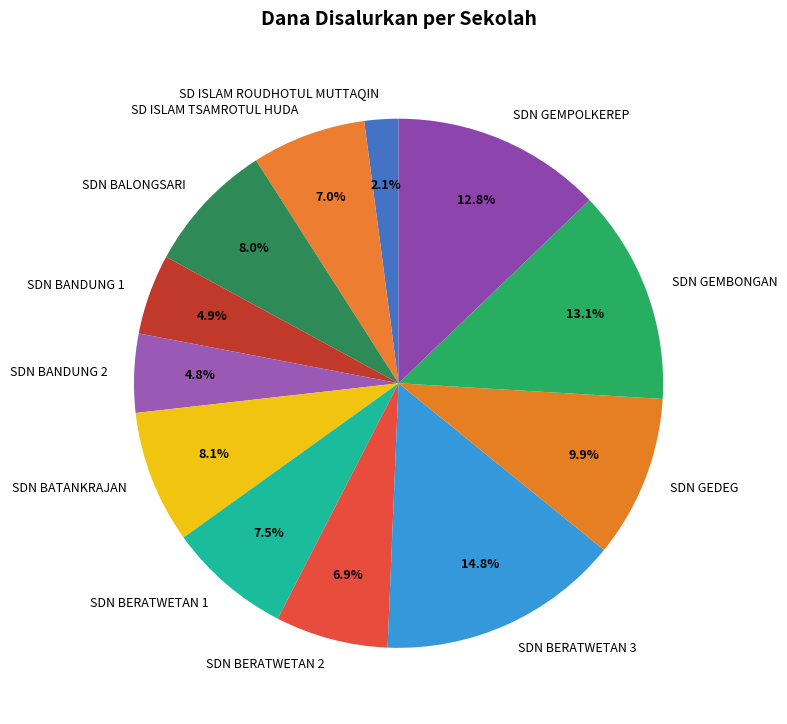

What percentage is the SDN BANDUNG 2 slice, to the nearest percent?

5%